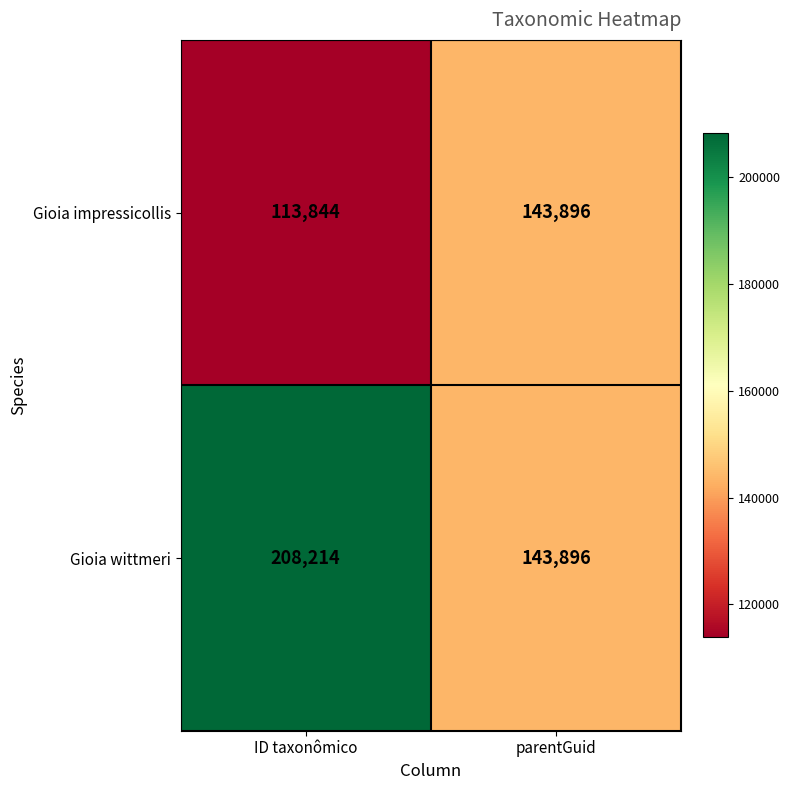

Is the value of Gioia wittmeri at parentGuid greater than the value of Gioia impressicollis at ID taxonômico?

Yes